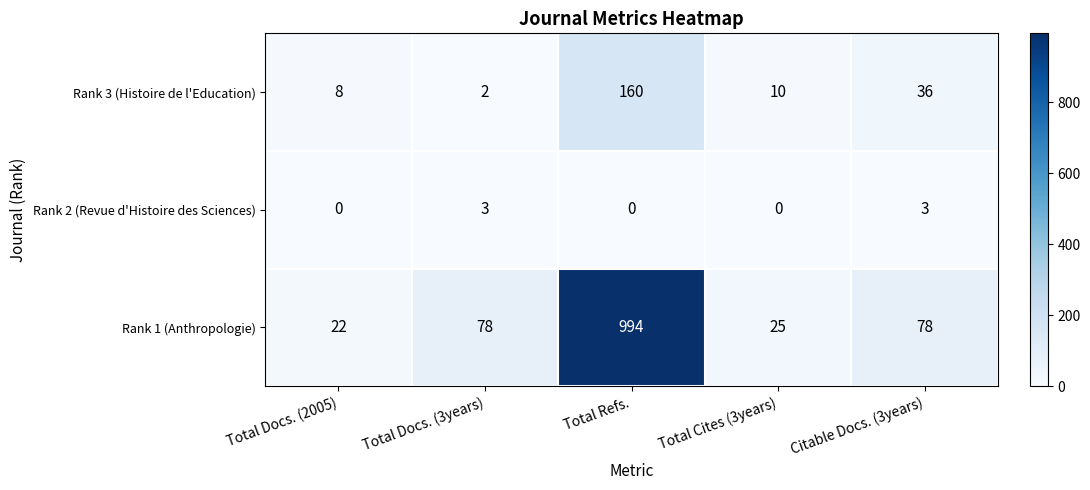

How many values in the Rank 1 (Anthropologie) series are below 78?

2